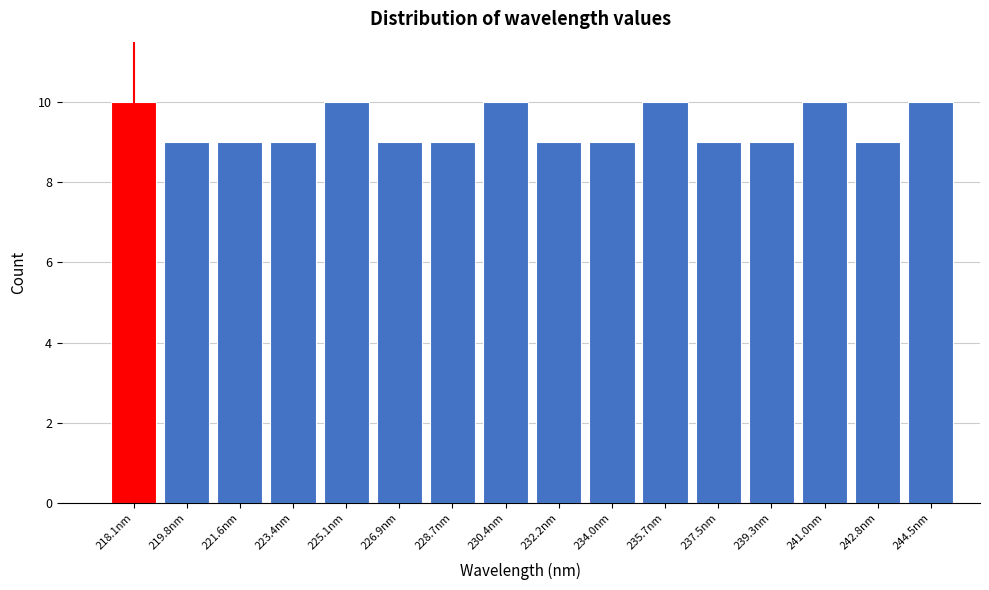

Reading left to right, what are all the values shown in this chart?

218.1nm=10	219.8nm=9	221.6nm=9	223.4nm=9	225.1nm=10	226.9nm=9	228.7nm=9	230.4nm=10	232.2nm=9	234.0nm=9	235.7nm=10	237.5nm=9	239.3nm=9	241.0nm=10	242.8nm=9	244.5nm=10